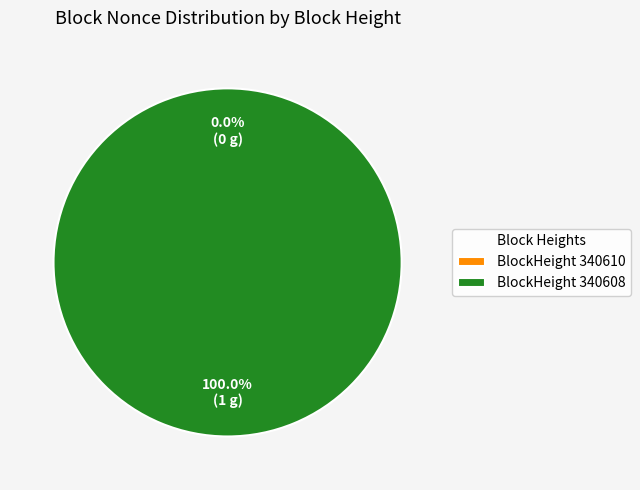

What is the majority slice?

340608